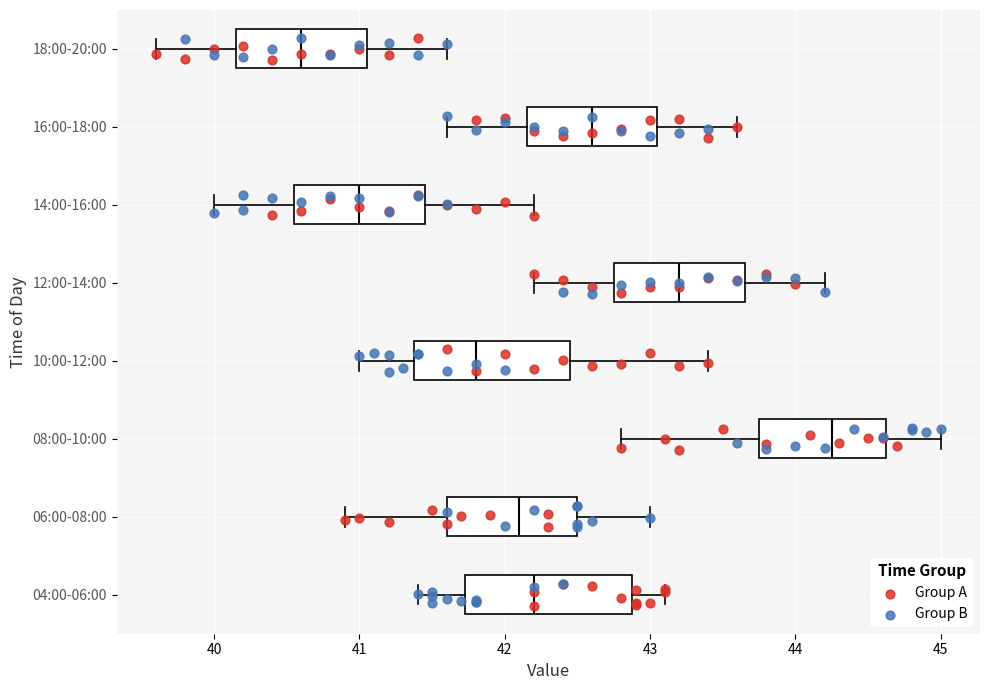

Which box has the furthest to the right median line?

08:00-10:00